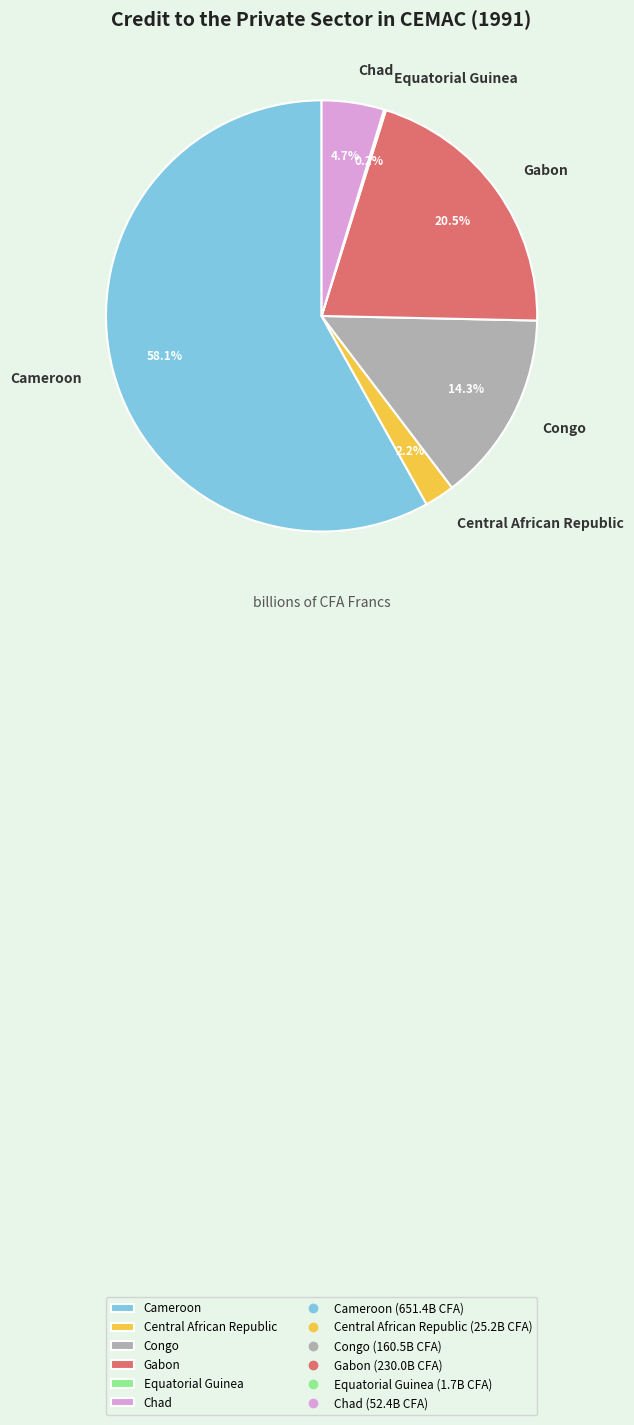

What is the ratio of the value at Cameroon to the value at Chad?

12.4